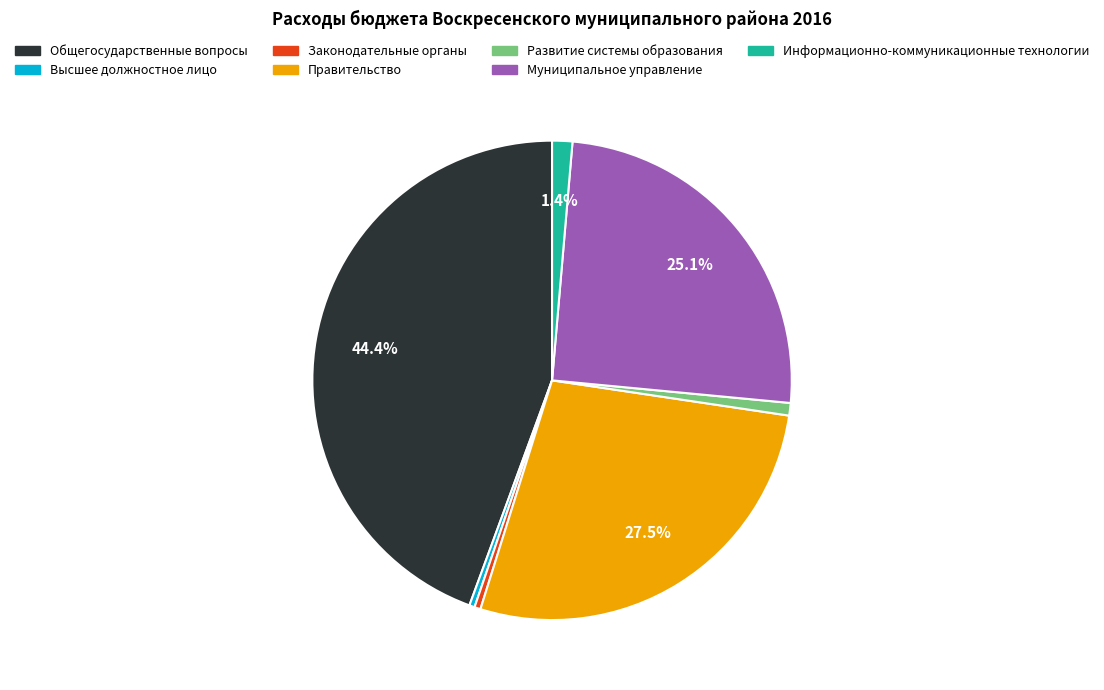

Which slice is the largest?

Общегосударственные вопросы